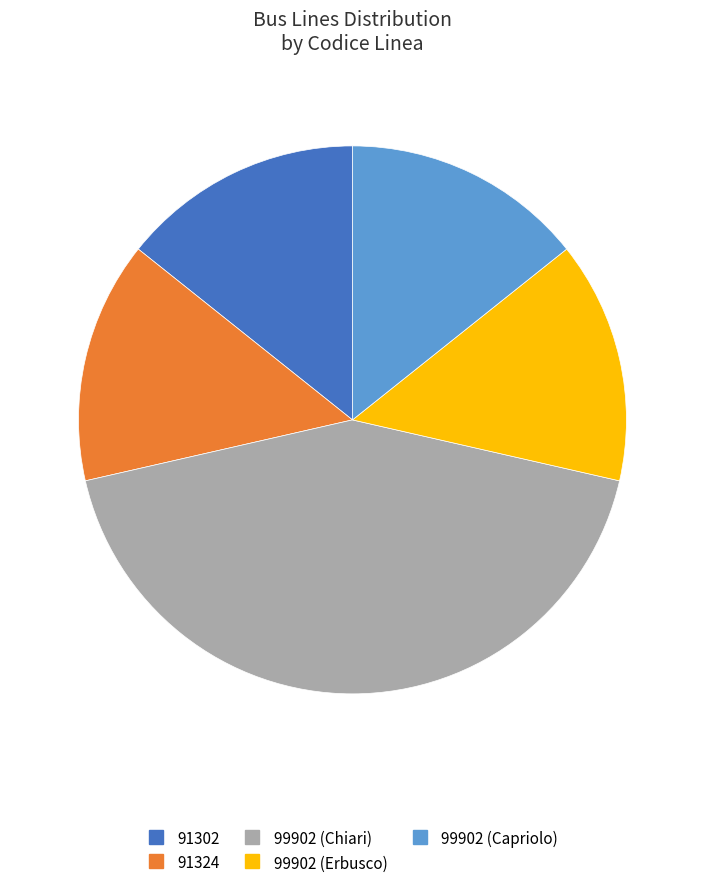

How many segments does this pie chart have?

5